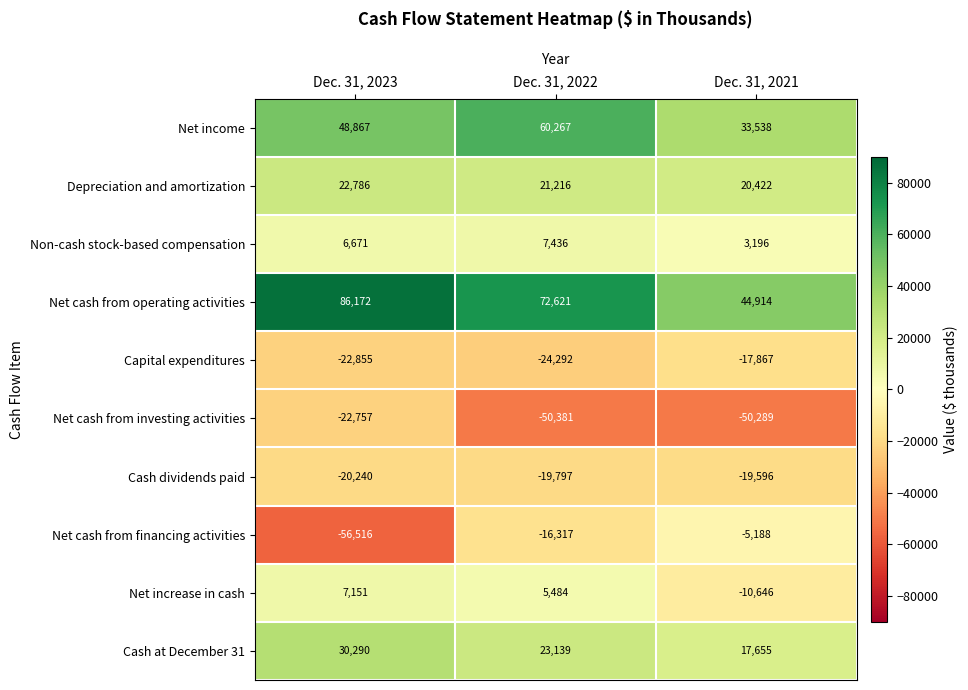

What is the difference between the Net cash from operating activities values at Dec. 31, 2021 and Dec. 31, 2022?

27707